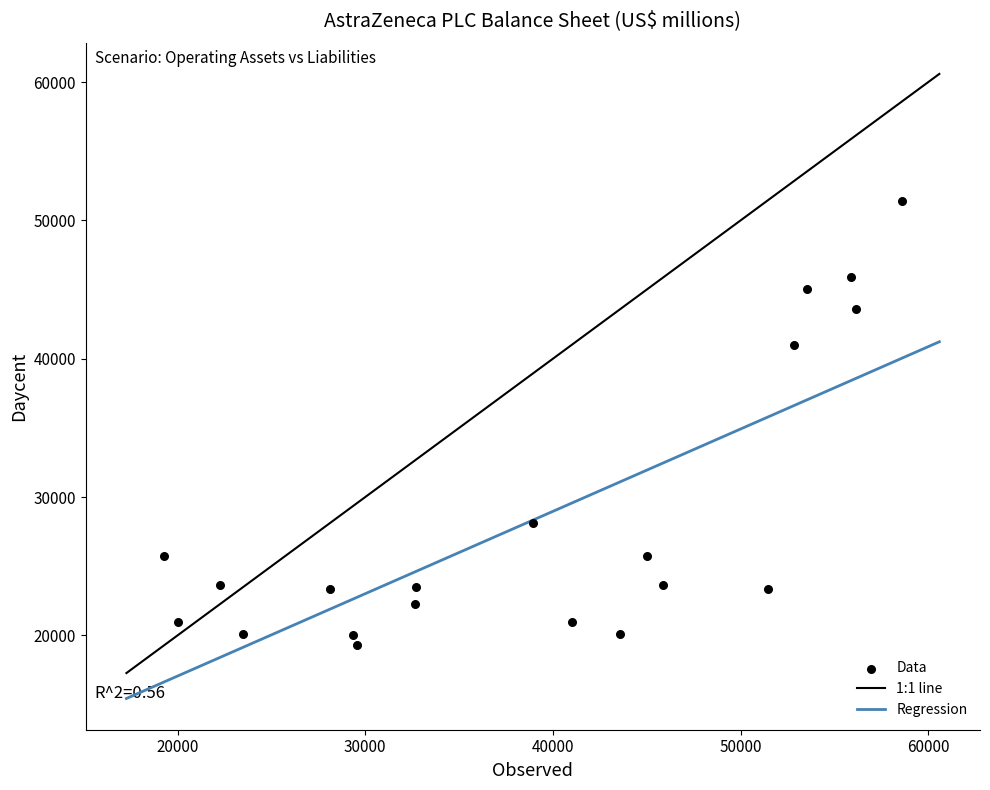

What is the range of Y values (max minus min)?

32168